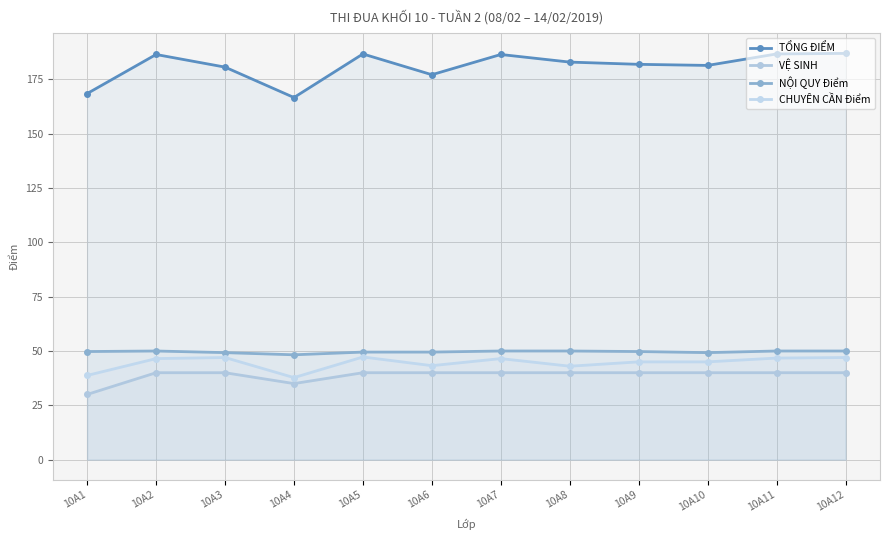

Reading left to right, what are all the values shown in this chart?

TỔNG ĐIỂM: 168.5	186.5	180.7	166.7	186.8	177.2	186.5	183.0	182.0	181.5	186.8	187.0
VỆ SINH: 30.0	40.0	40.0	35.0	40.0	40.0	40.0	40.0	40.0	40.0	40.0	40.0
NỘI QUY Điểm: 49.8	50.0	49.2	48.2	49.5	49.5	50.0	50.0	49.8	49.2	50.0	50.0
CHUYÊN CẦN Điểm: 38.8	46.5	47.0	37.8	47.2	43.2	46.5	43.0	45.0	45.0	46.8	47.0